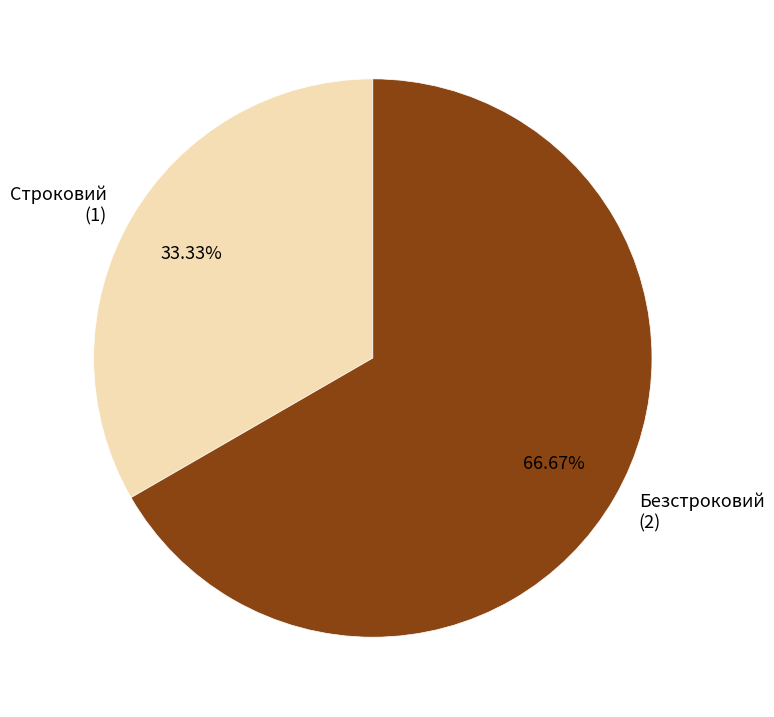

To the nearest percent, what percentage of the pie is Безстроковий?

67%